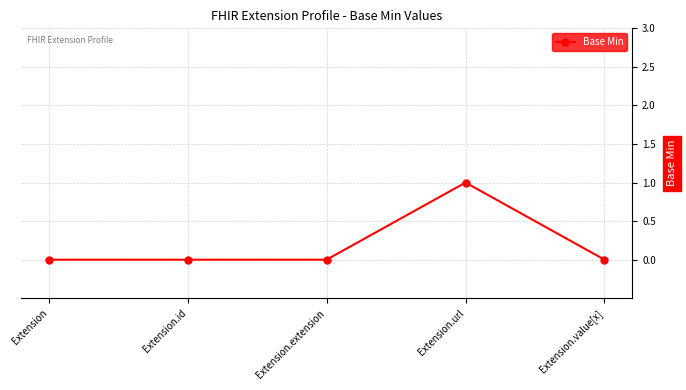

Between Extension and Extension.url, which is larger?

Extension.url